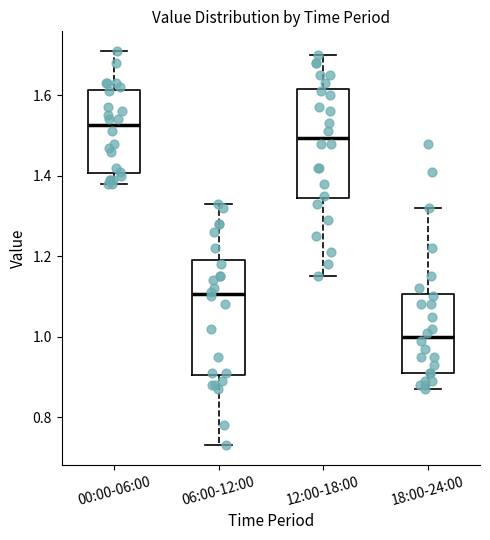

Reading left to right, read every box against the y-axis: the position of its median line, the range the box covers, and the ends of its whiskers. The values are not printed on the chart, so give them approximately, as read against the axis.

00:00-06:00: median 1.52, box 1.40 to 1.62, whiskers 1.38 to 1.72
06:00-12:00: median 1.10, box 0.90 to 1.20, whiskers 0.74 to 1.34
12:00-18:00: median 1.50, box 1.34 to 1.62, whiskers 1.16 to 1.70
18:00-24:00: median 1.00, box 0.92 to 1.10, whiskers 0.88 to 1.32